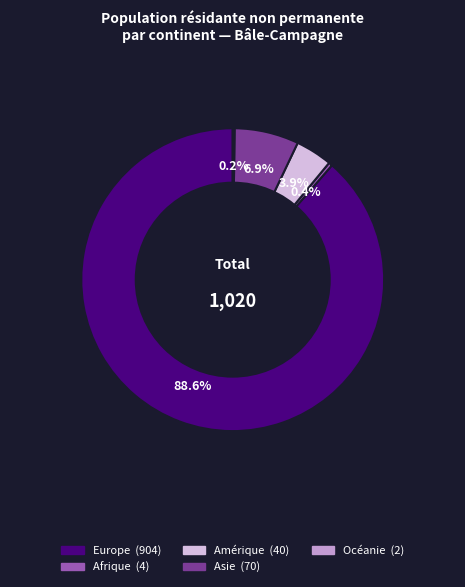

Does Asie represent more than half of the total?

No